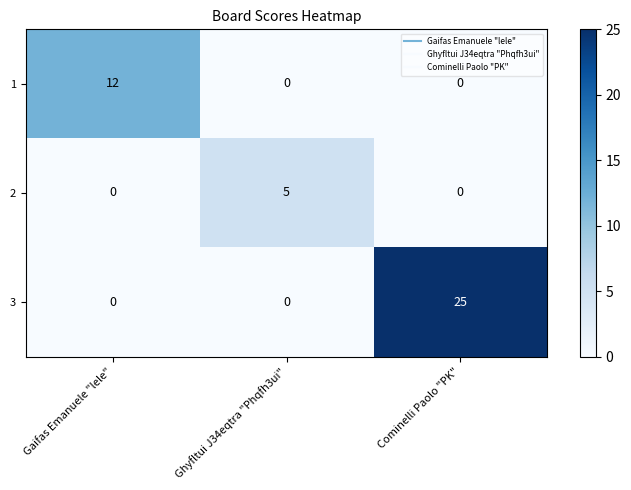

Rank the series by their average value, from lowest to highest.

2, 1, 3